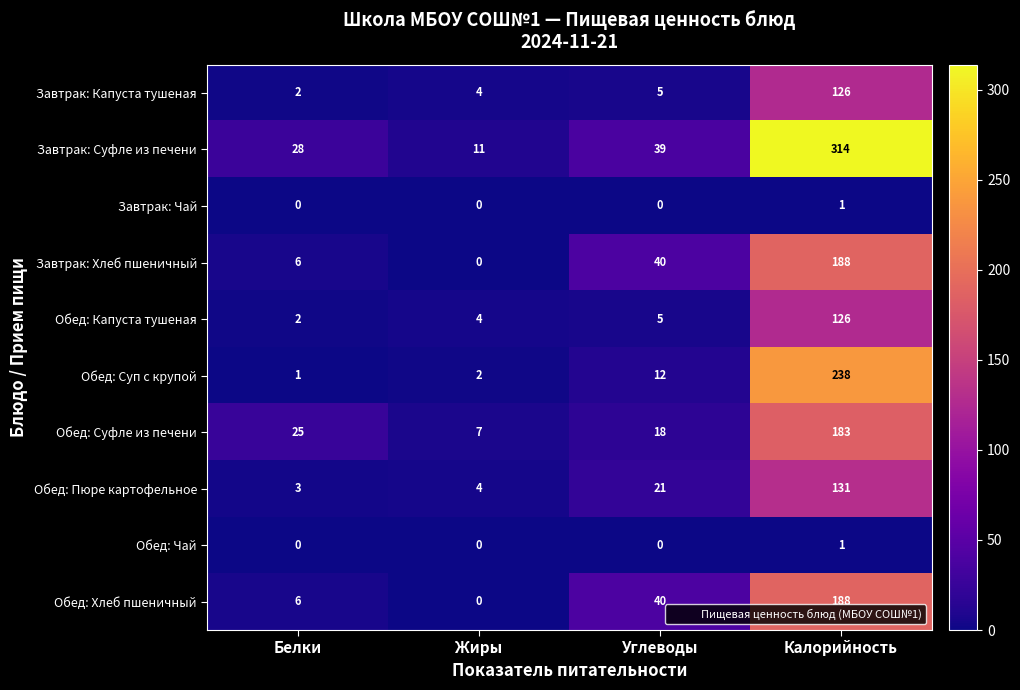

The Обед: Пюре картофельное series shows 21 at Углеводы. True or false?

True